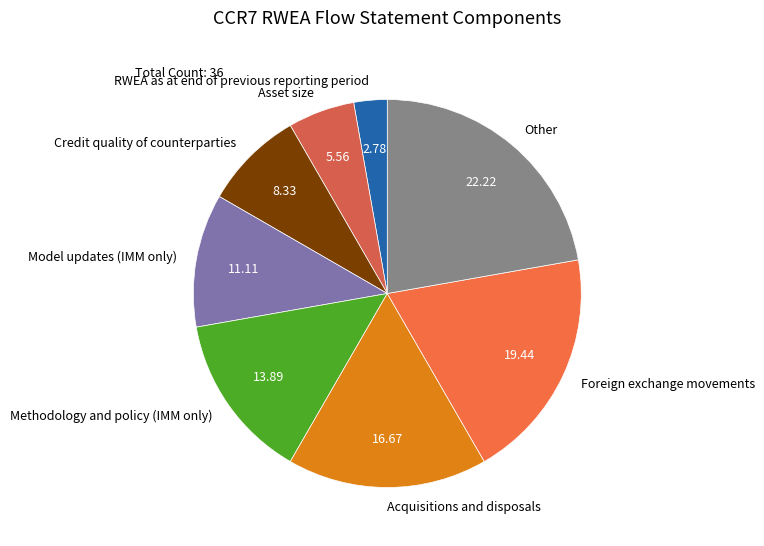

Is it true that Credit quality of counterparties is 8% of the pie?

True